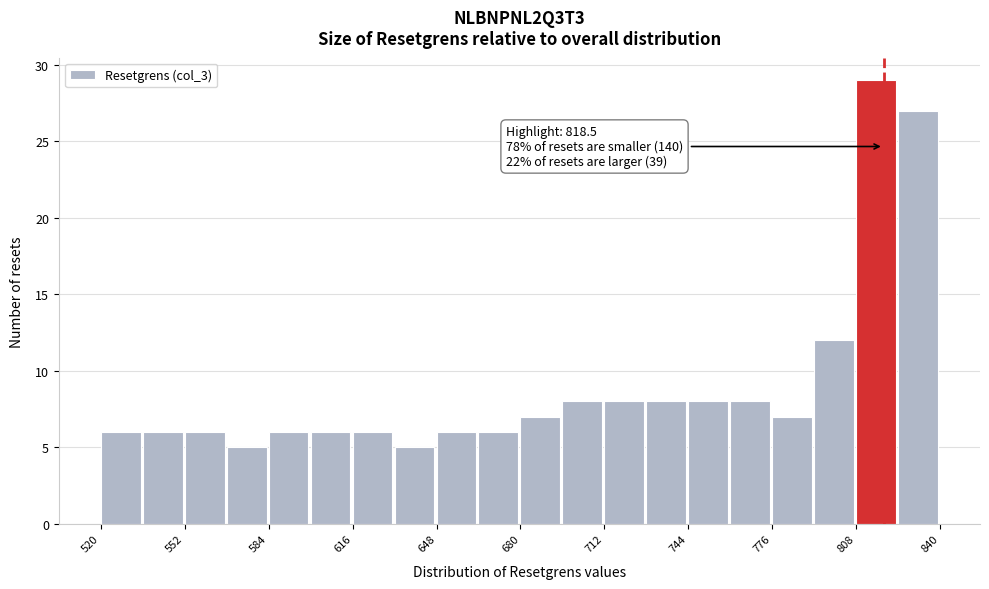

Around what value on the x-axis is the tallest bar? Give the approximate position of its centre, as read against the axis.

815